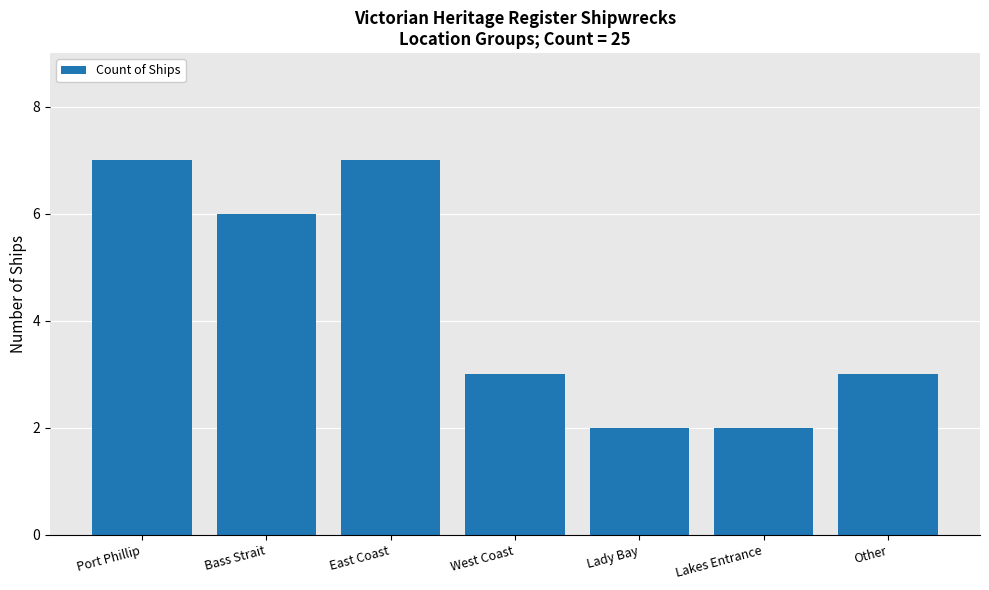

Reading left to right, what are all the values shown in this chart?

Port Phillip=7	Bass Strait=6	East Coast=7	West Coast=3	Lady Bay=2	Lakes Entrance=2	Other=3